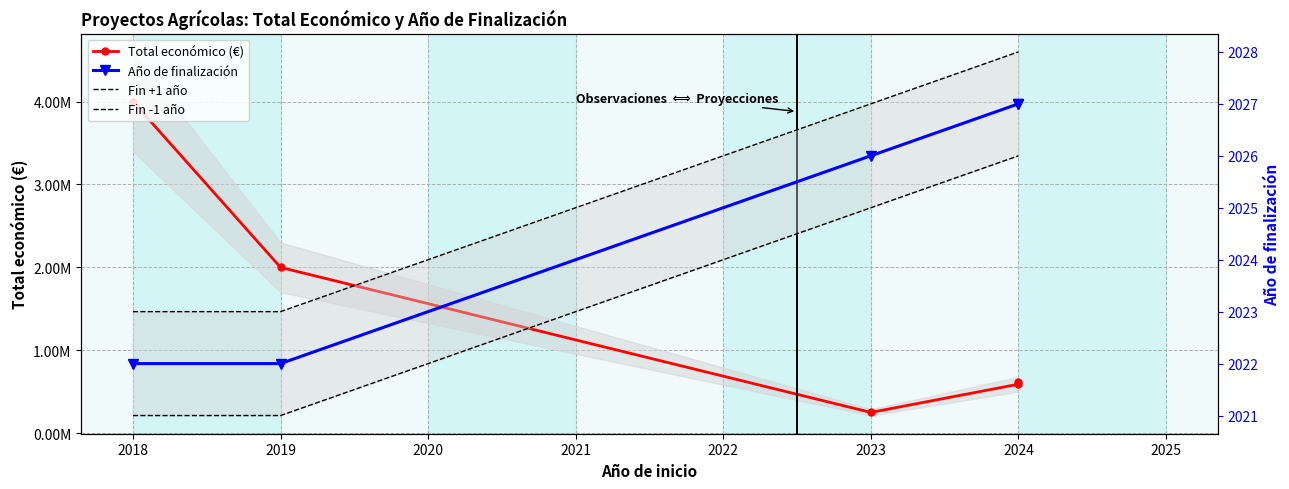

Does the chart have visible grid lines?

Yes